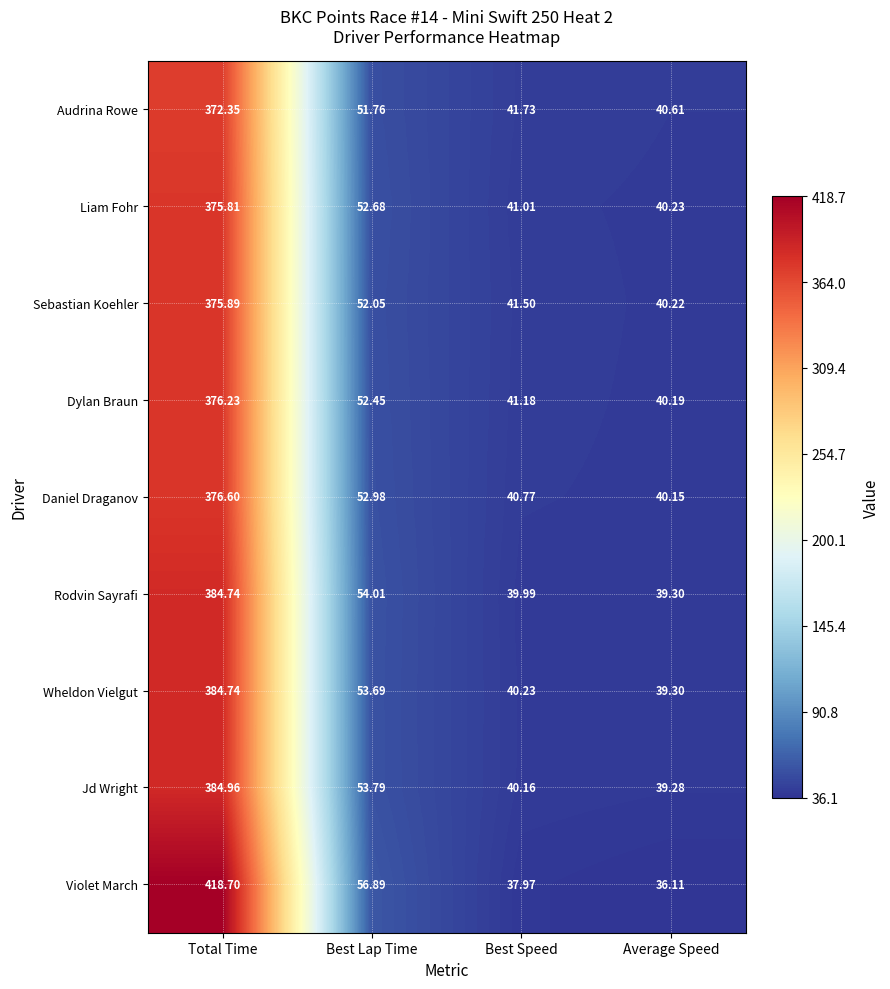

Is the value of Jd Wright at Total Time greater than the value of Violet March at Average Speed?

Yes